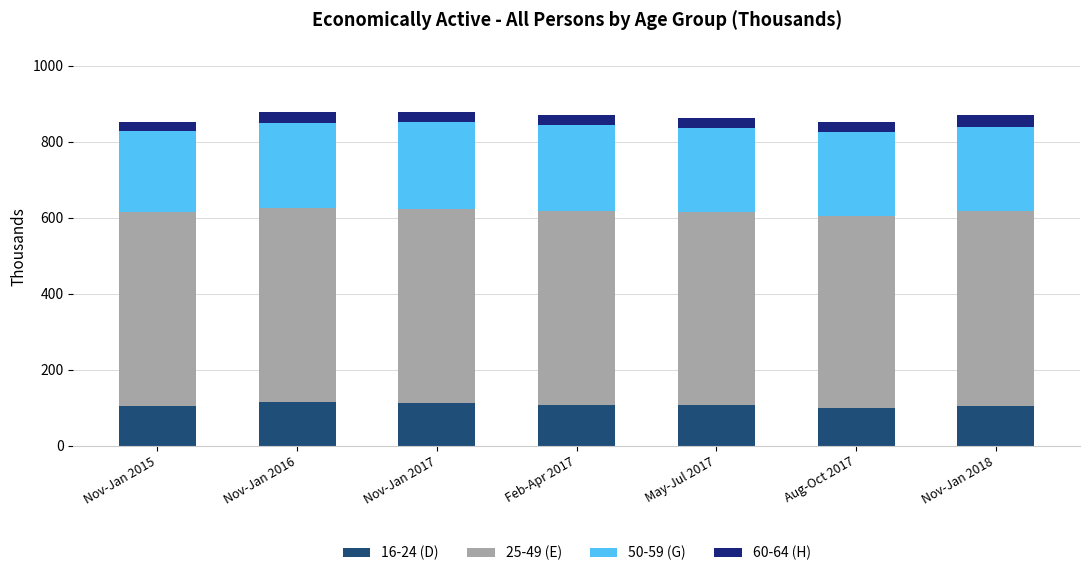

Count the number of categories in the chart.

7